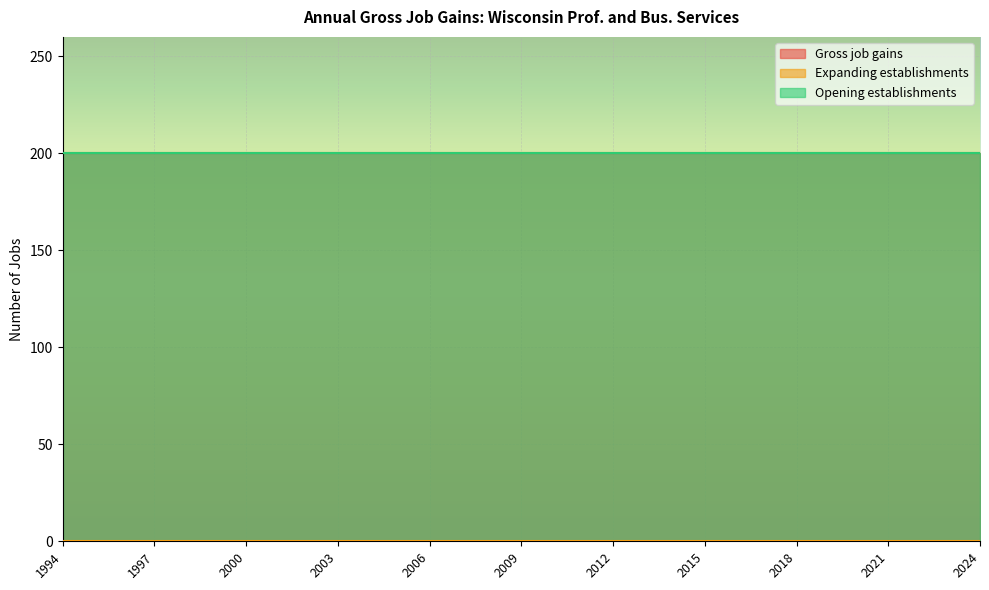

What is the total value across all series at 2024?

400